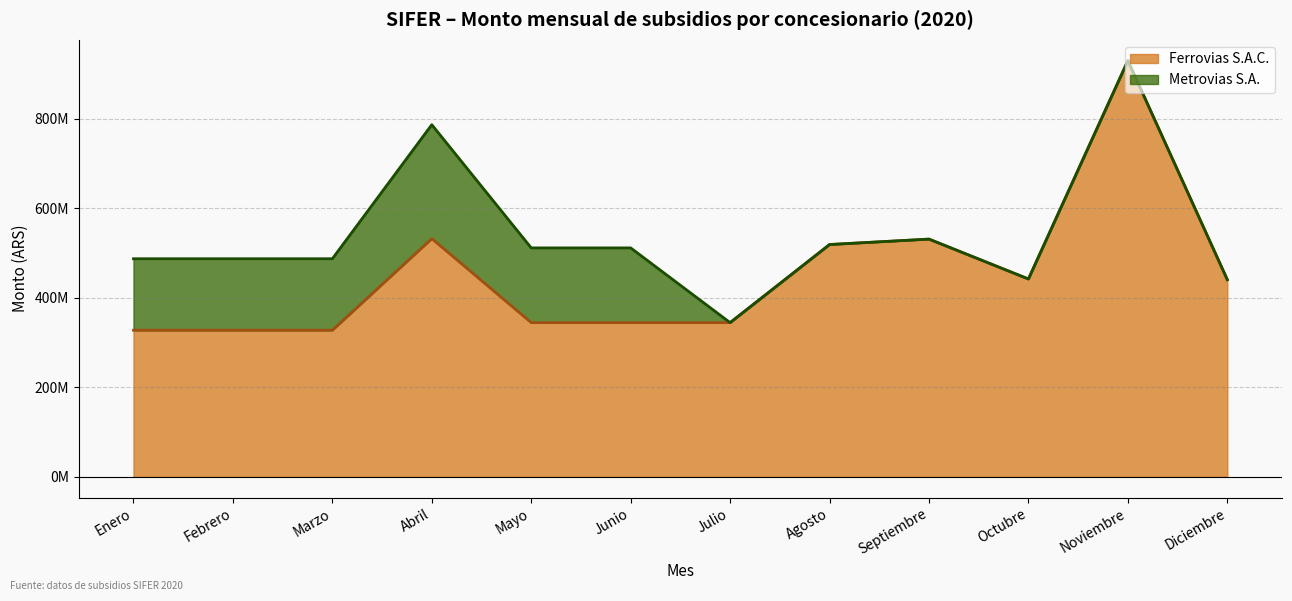

Reading left to right, what are all the values shown in this chart?

Ferrovias S.A.C.: Enero=327669762	Febrero=327669762	Marzo=327669762	Abril=532364154	Mayo=344593200	Junio=344593200	Julio=344593200	Agosto=519139787	Septiembre=531262844	Octubre=442135102	Noviembre=930135105	Diciembre=440585874	Total=431093696
Metrovias S.A: Enero=159729732	Febrero=159729732	Marzo=159729732	Abril=254631309	Mayo=167030300	Junio=167030295	Julio=0	Agosto=0	Septiembre=0	Octubre=0	Noviembre=0	Diciembre=0	Total=0